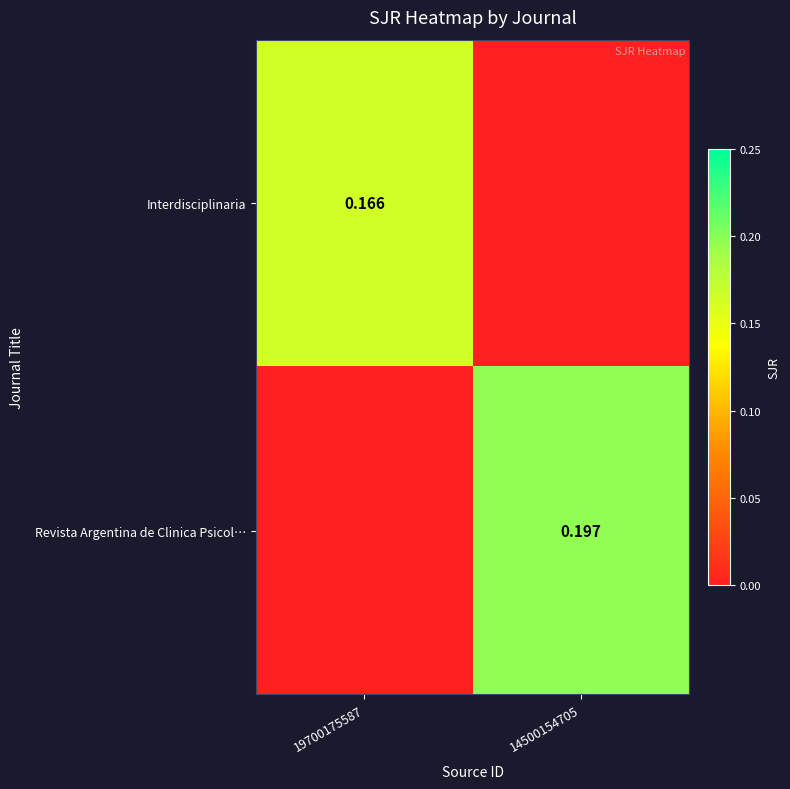

How many values in the Interdisciplinaria series exceed 0?

1